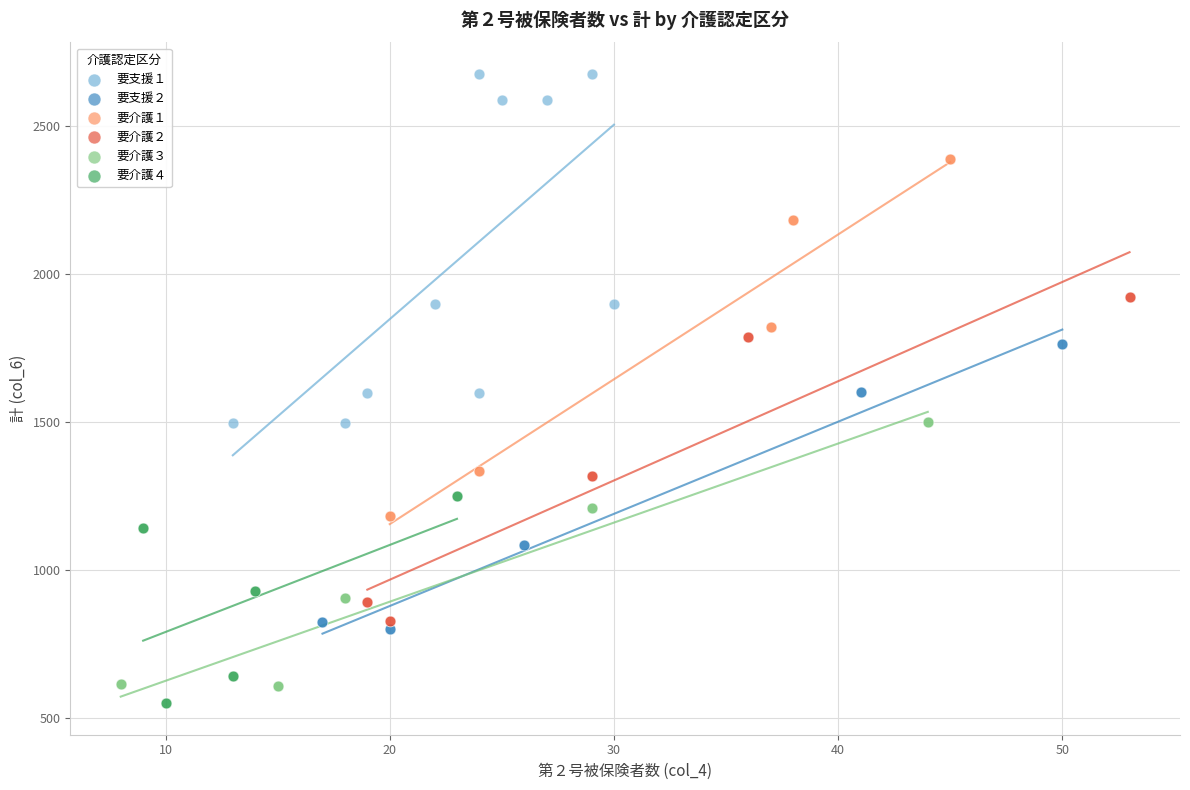

Which series contains the highest Y value?

要支援１